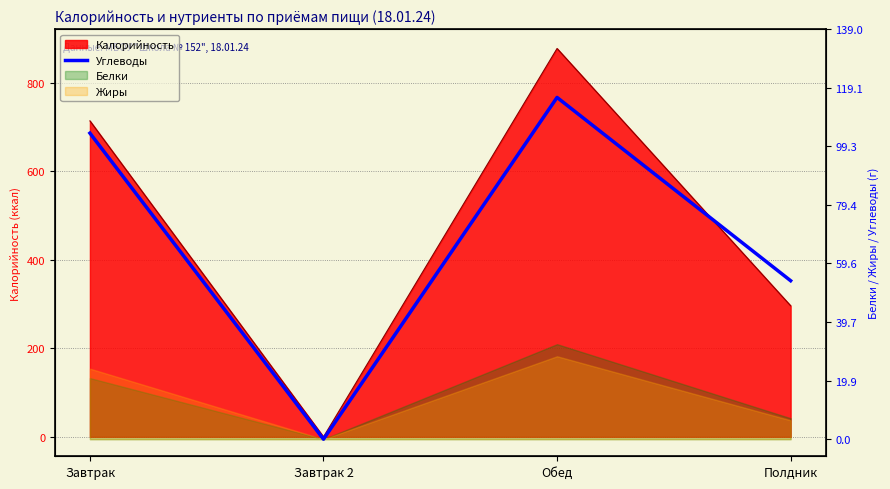

Reading left to right, what are all the values shown in this chart?

Завтрак=103.7	Завтрак 2=0.0	Обед=115.8	Полдник=53.7